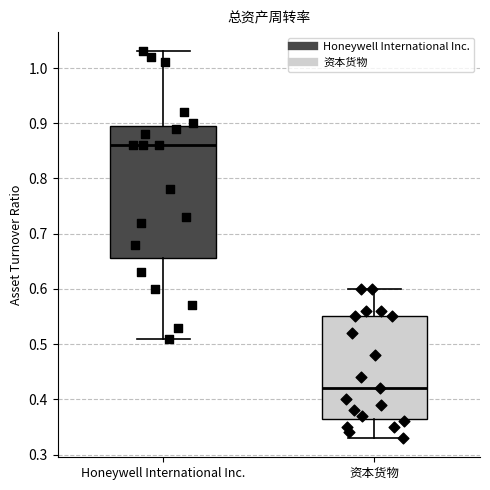

Which box has the highest median line?

Honeywell International Inc.